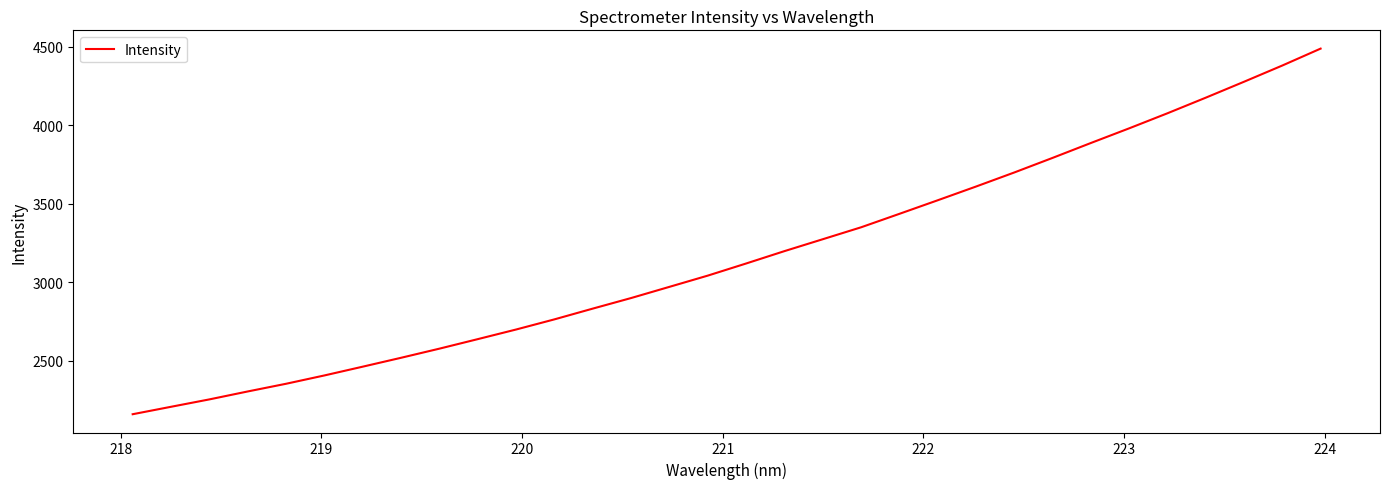

What is the average value?

3167.5